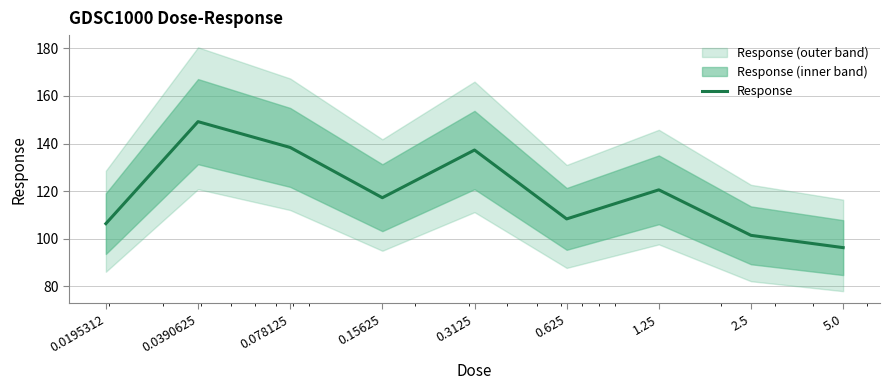

What is the label of the 3rd point from the right?

1.25